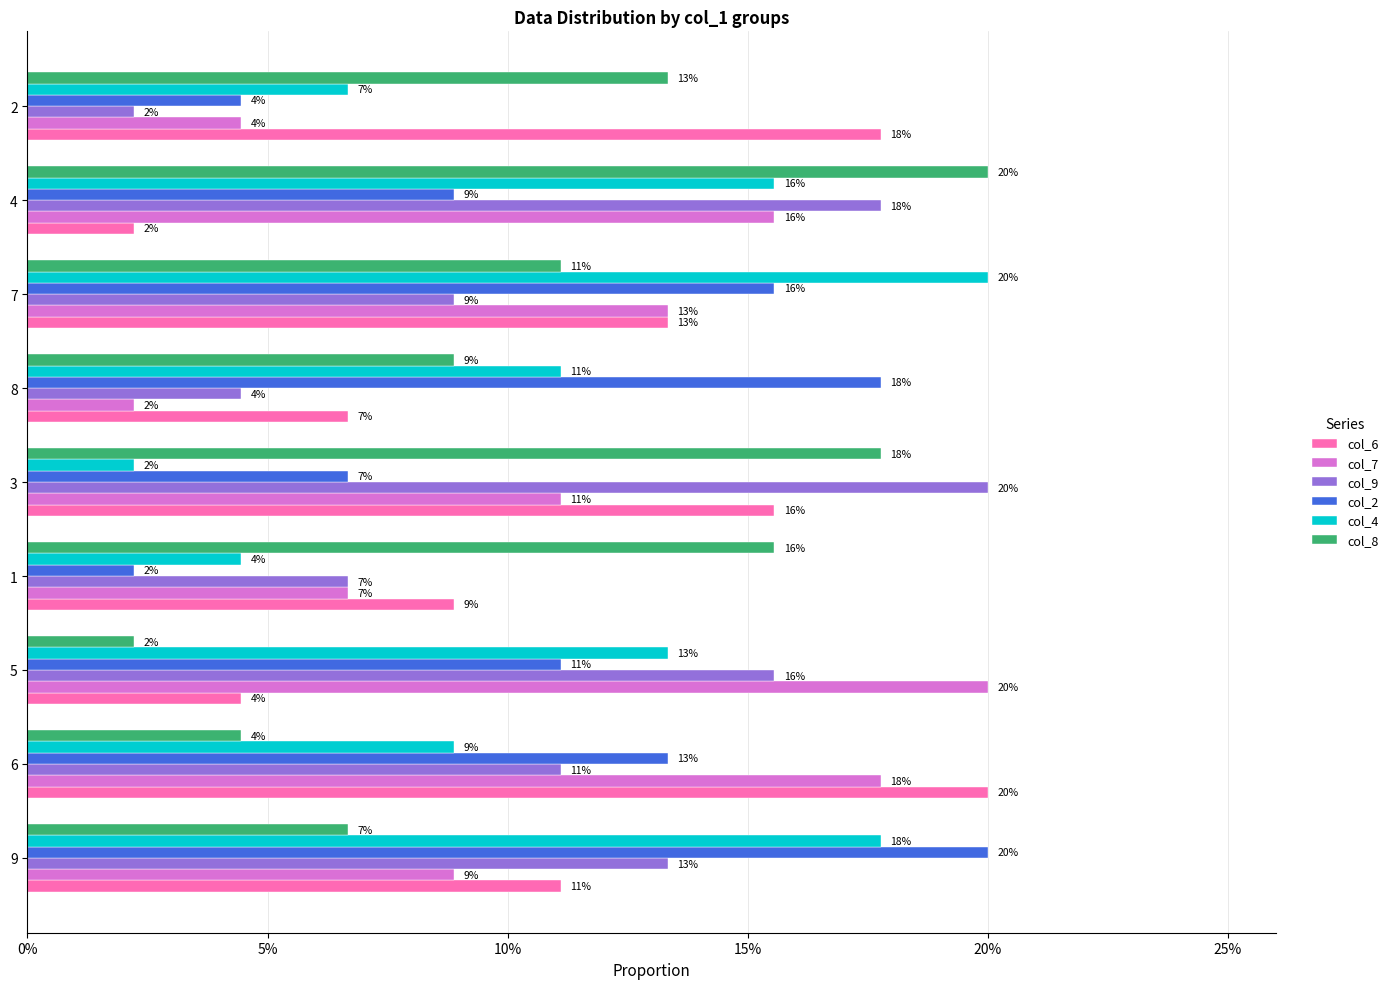

What are all the series names shown in the legend?

col_6, col_7, col_9, col_2, col_4, col_8